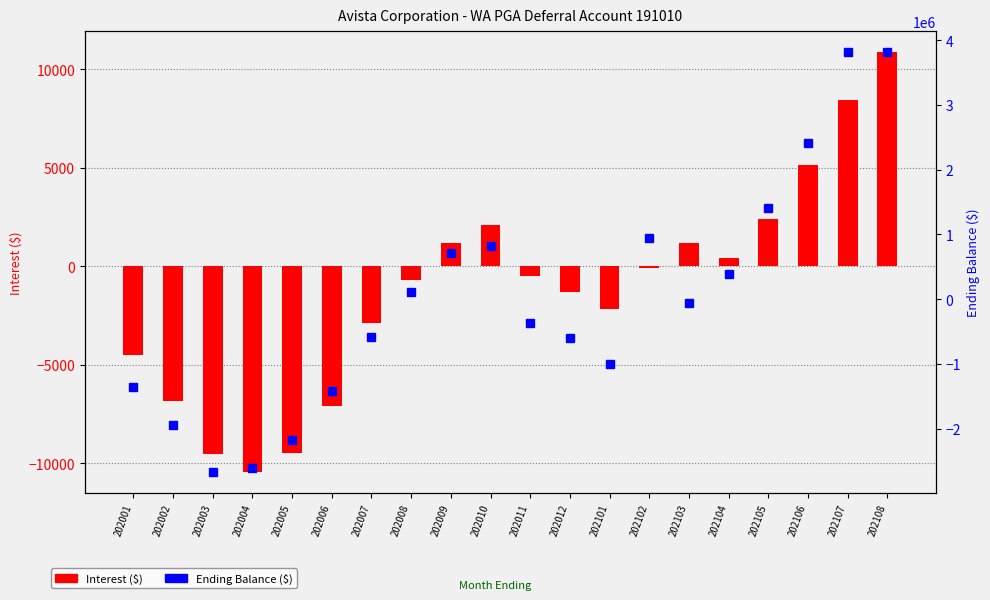

What is the difference between the maximum and minimum values in the Interest ($) series?

21316.6